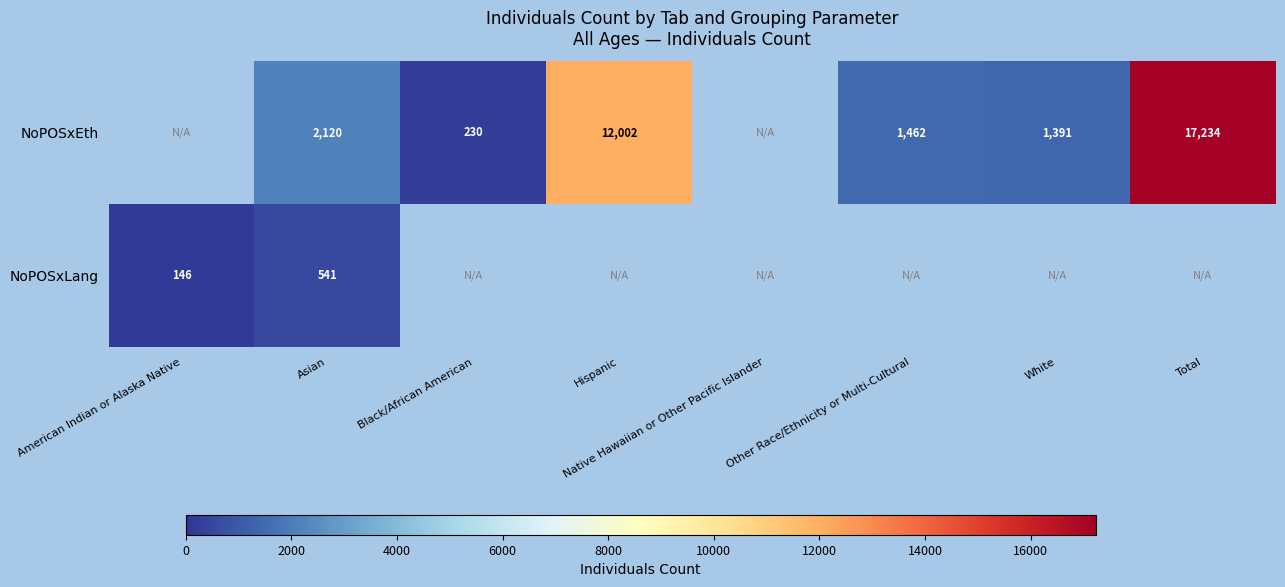

Is it true that NoPOSxLang equals 92.1 at American Indian or Alaska Native?

False